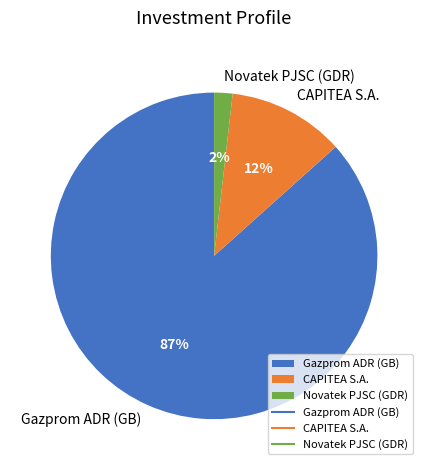

Is Gazprom ADR (GB) the majority of the pie?

Yes